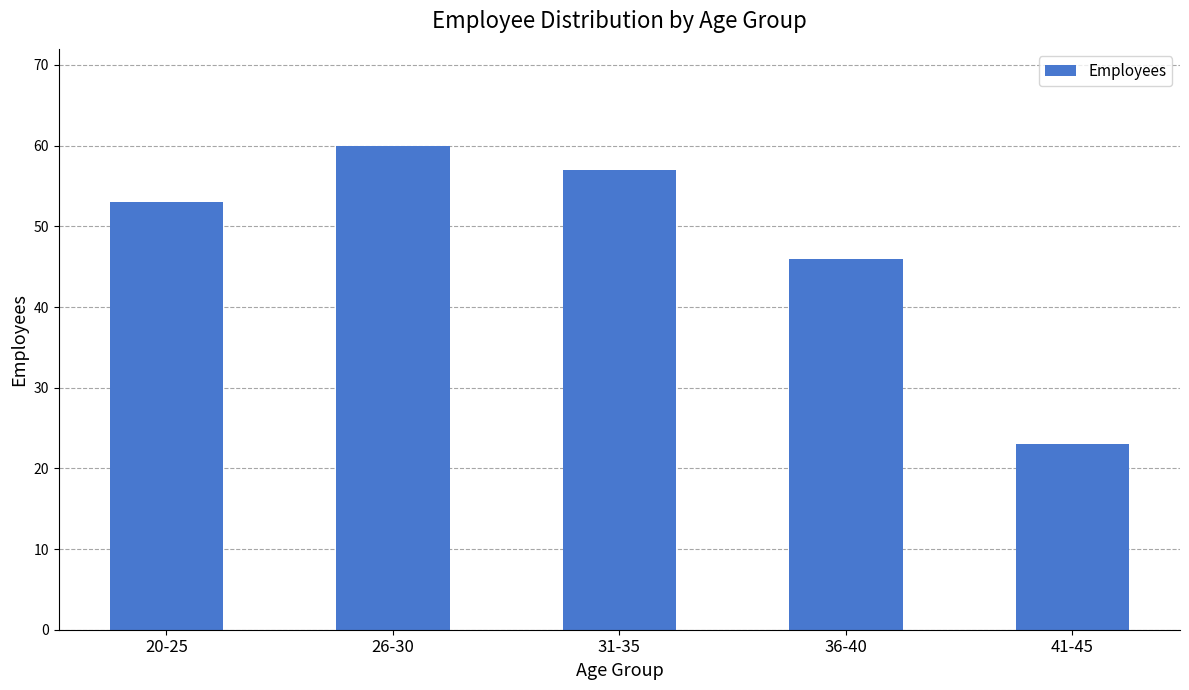

At which category does the chart reach its minimum across all series?

41-45